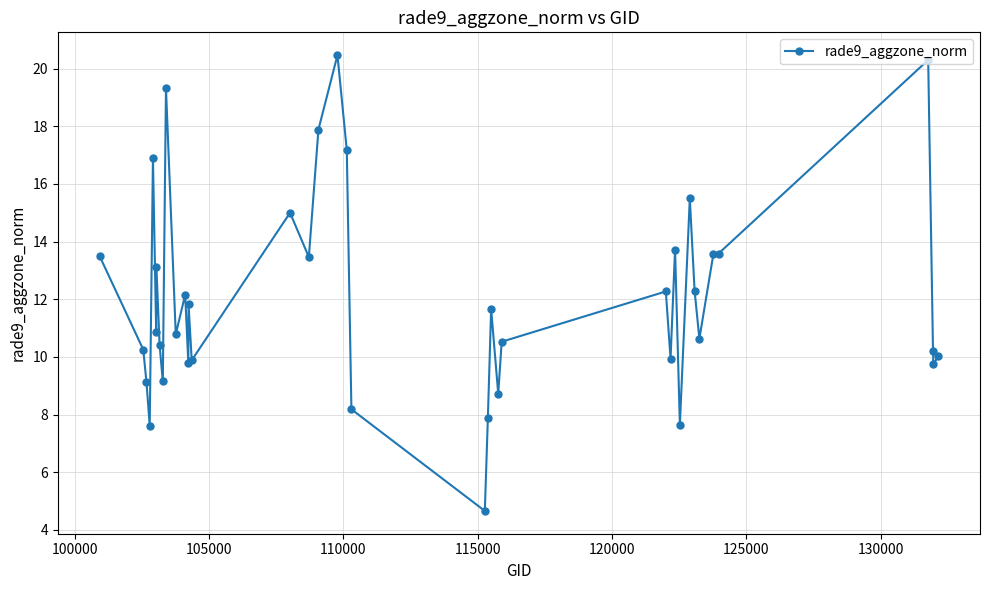

What is the maximum value shown in the chart?

20.5